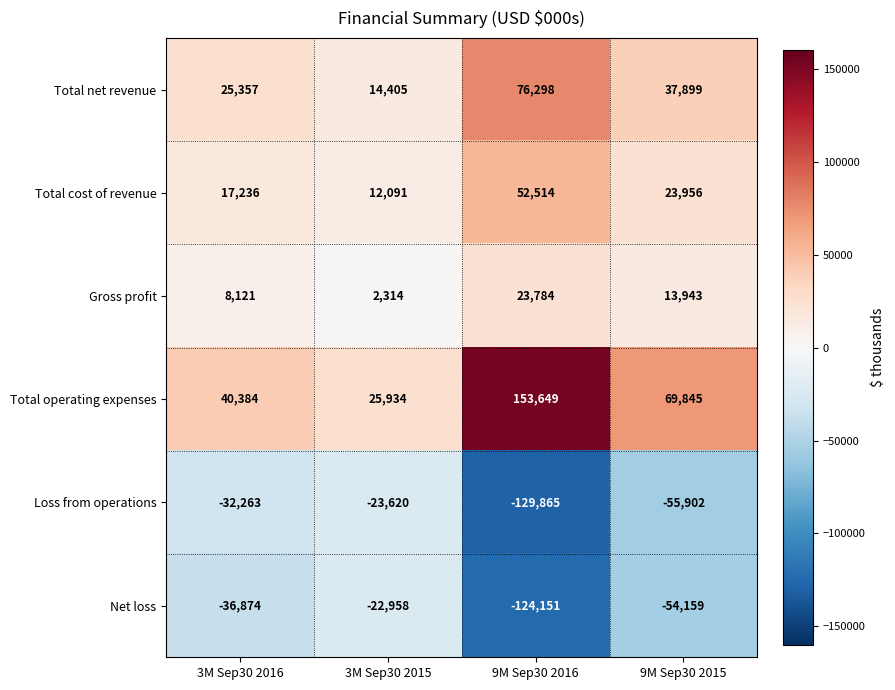

List the series in order of their peak value, lowest first.

Loss from operations, Net loss, Gross profit, Total cost of revenue, Total net revenue, Total operating expenses